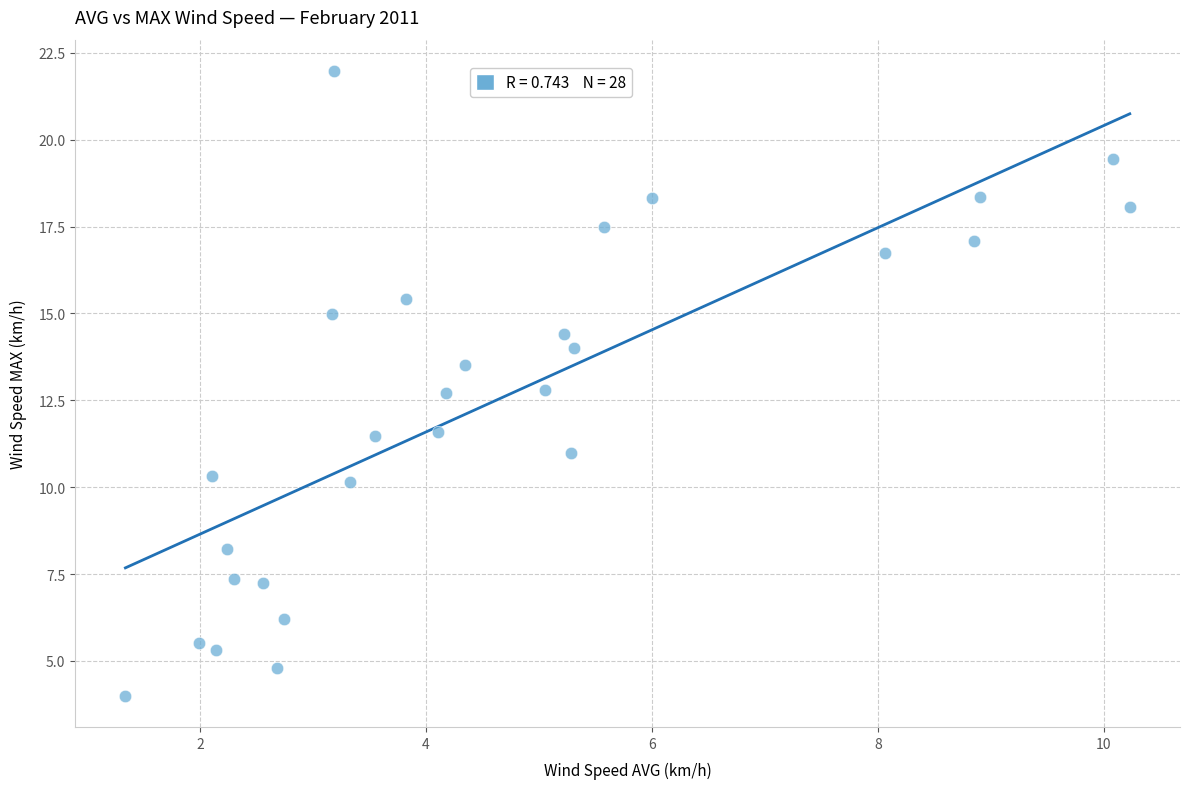

What is the range of X values (max minus min)?

8.9